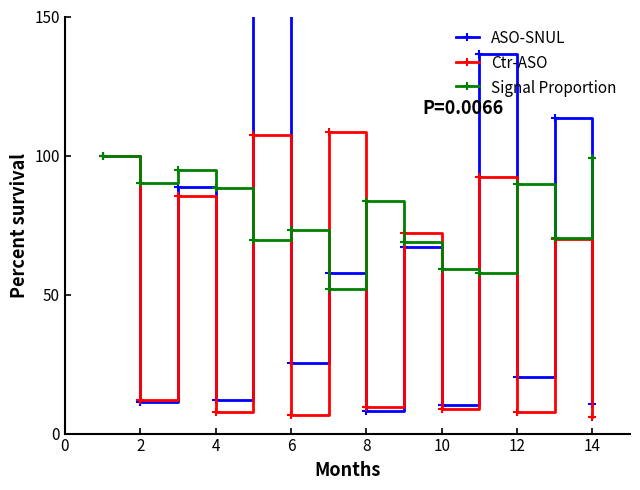

In Ctr-ASO, how many points are lower than both neighbors (excluding endpoints)?

6